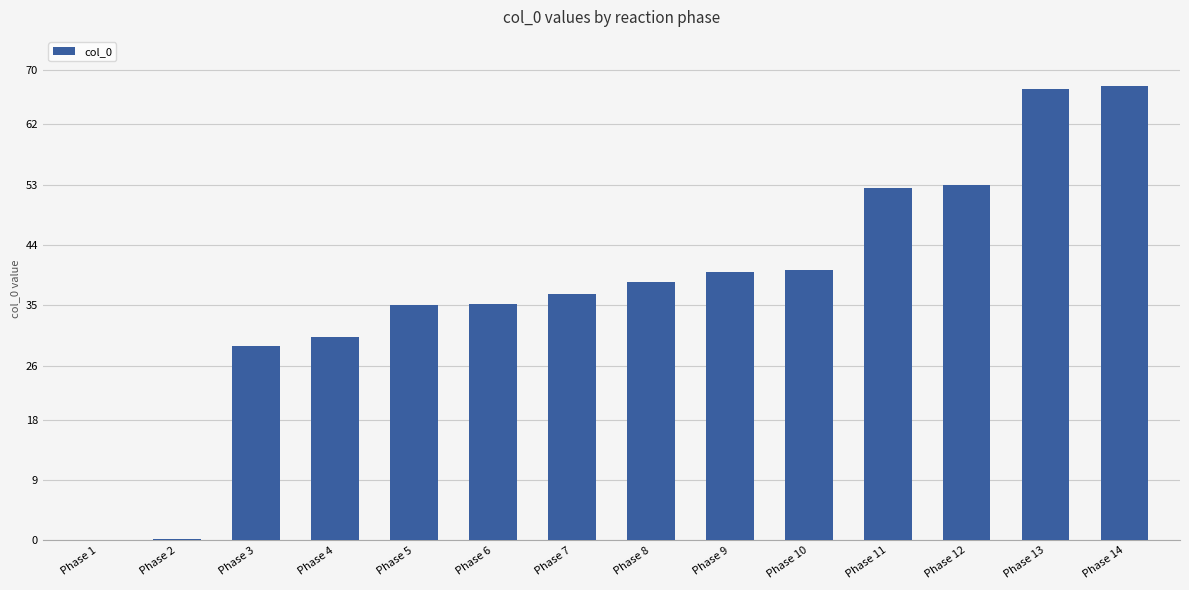

At which label does the data first exceed 38?

Phase 8